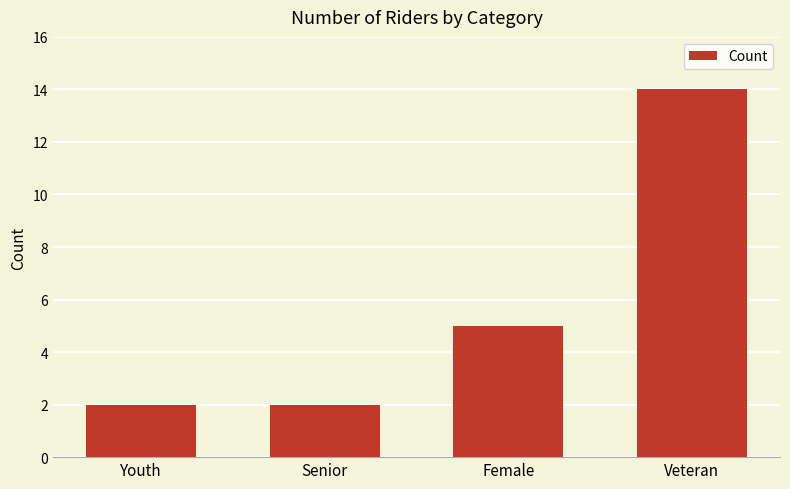

What is the change in value from Senior to Veteran?

+12